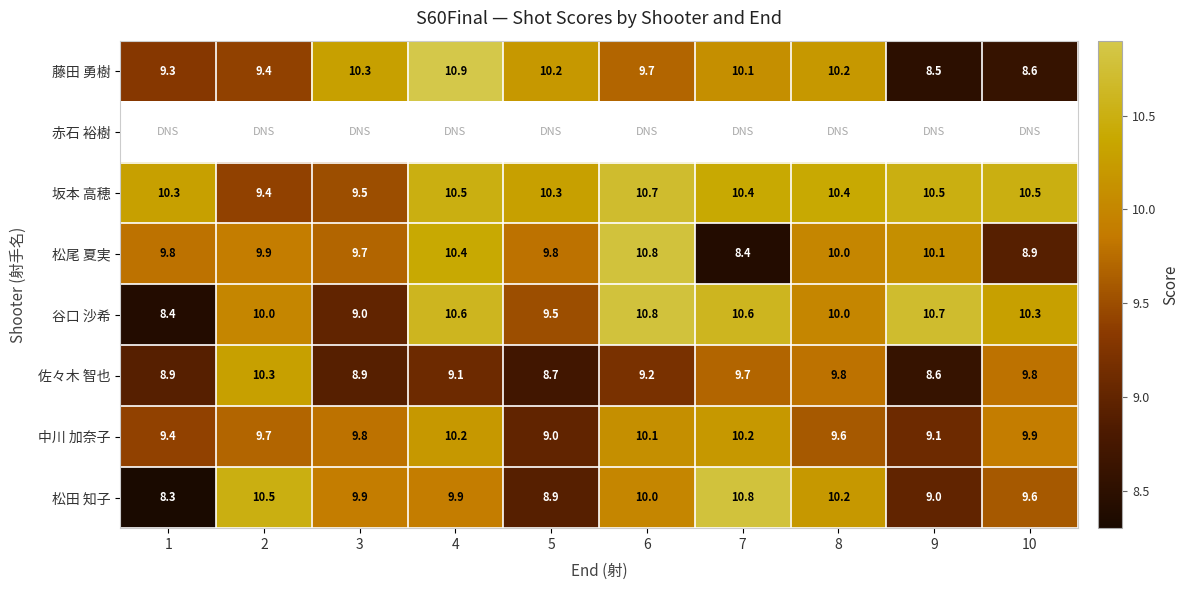

At which label is 谷口 沙希 closest to 9?

3